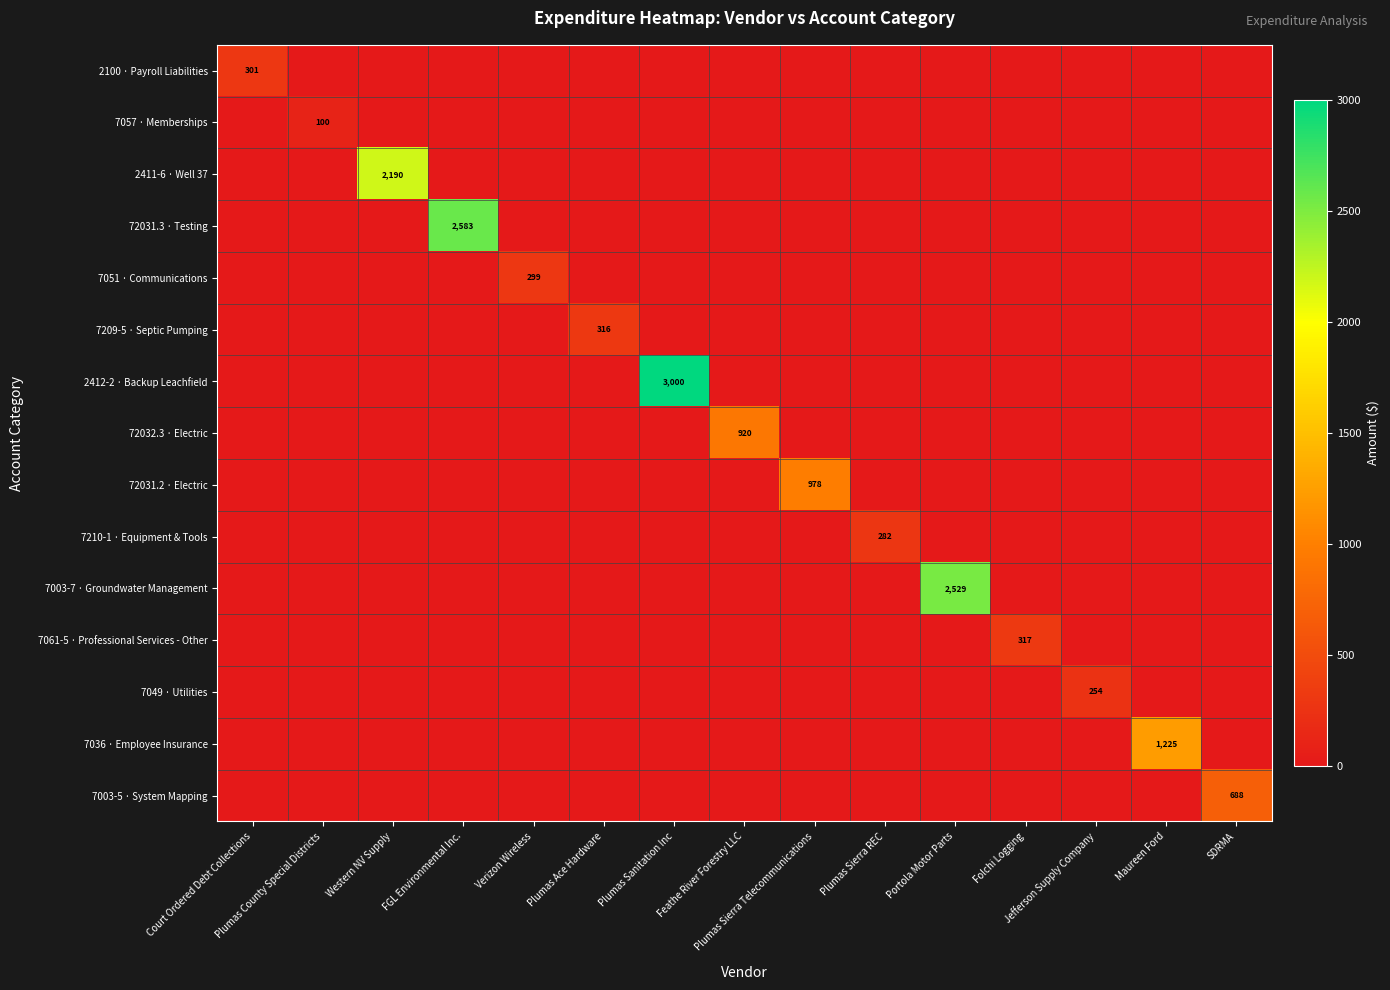

What is the total value across all series at Maureen Ford?

1224.9